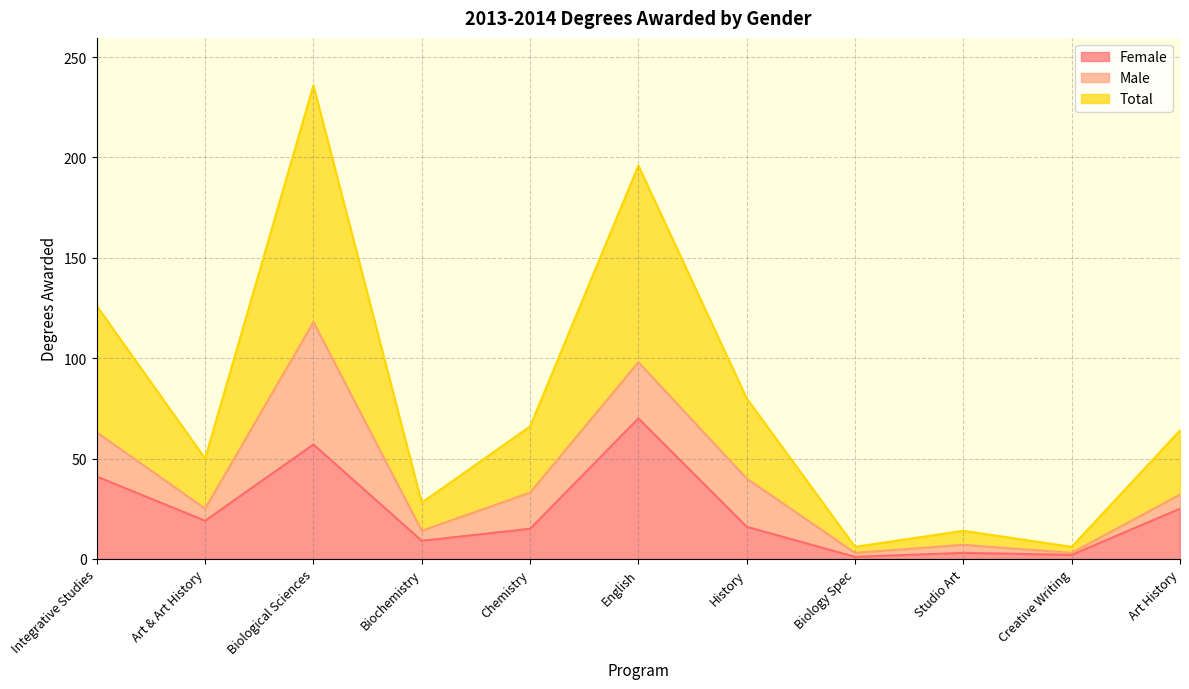

Is it true that Female equals 15 at Chemistry?

True